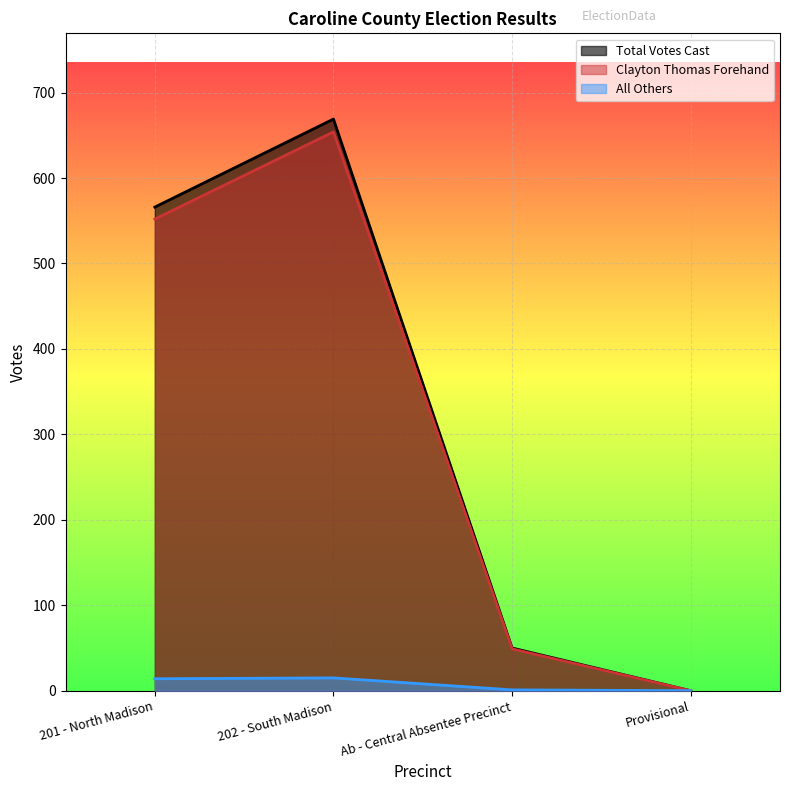

What position from the right is 202 - South Madison?

3